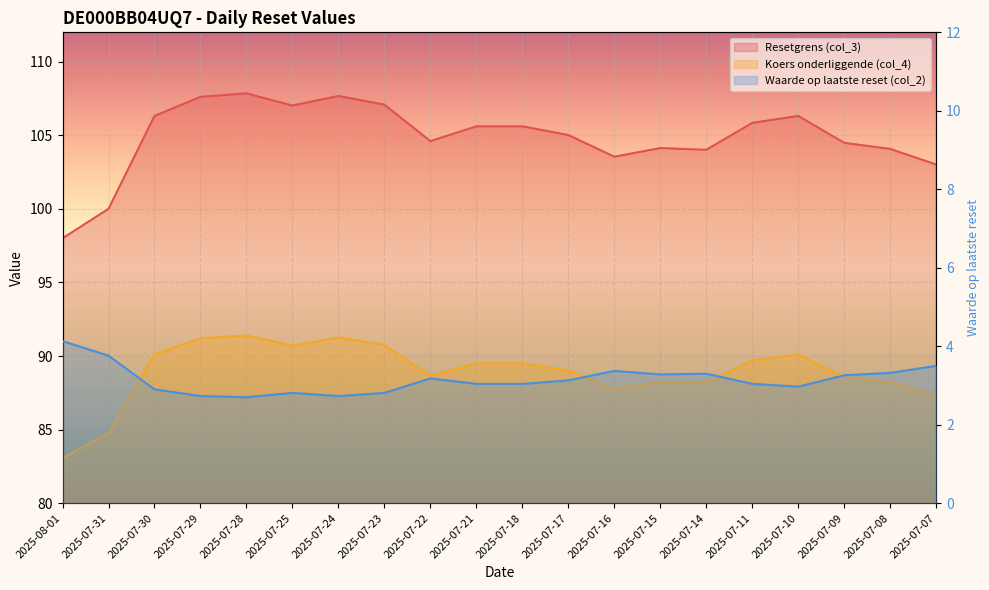

What is the label of the 18th point from the right?

2025-07-30